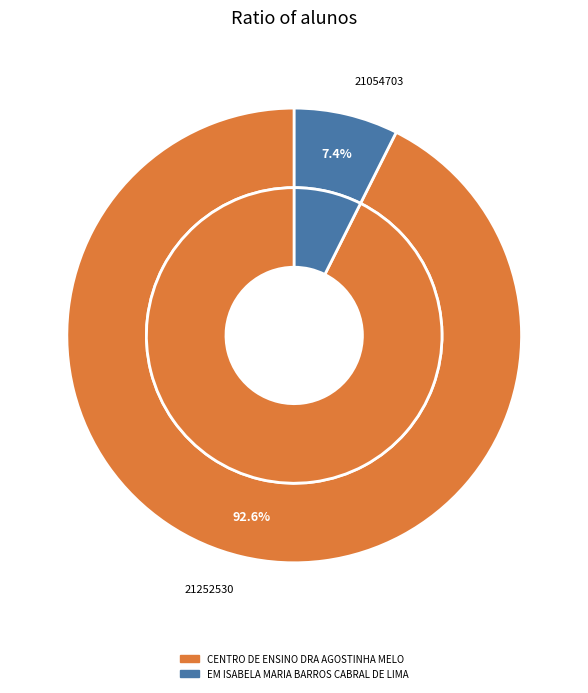

How much of the chart is everything except CENTRO DE ENSINO DRA AGOSTINHA MELO?

7.4%